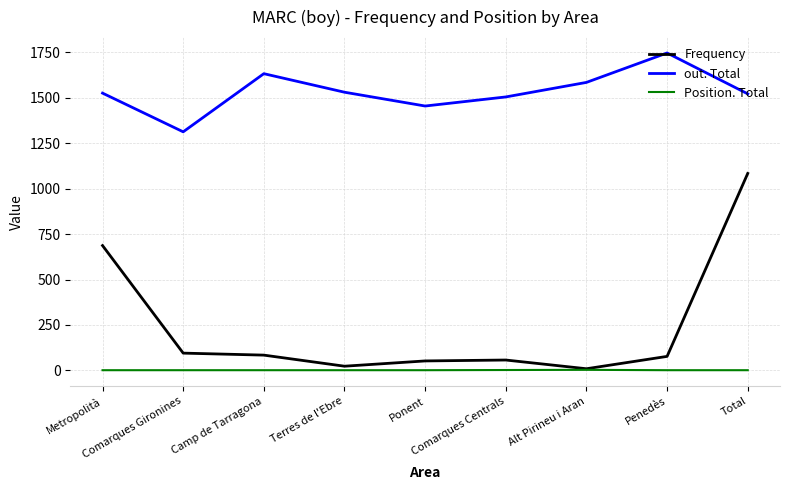

Which series has the widest spread of values?

Frequency